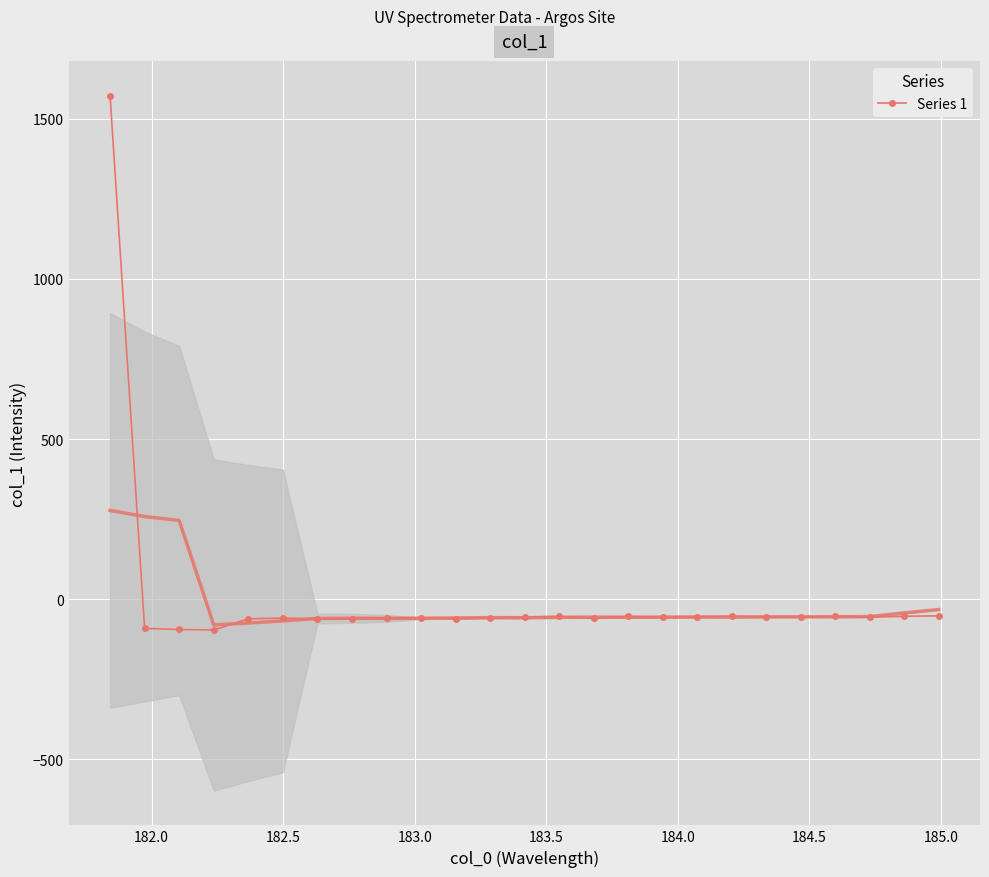

True or false: Series 1 has more than 0 interior local peaks.

True